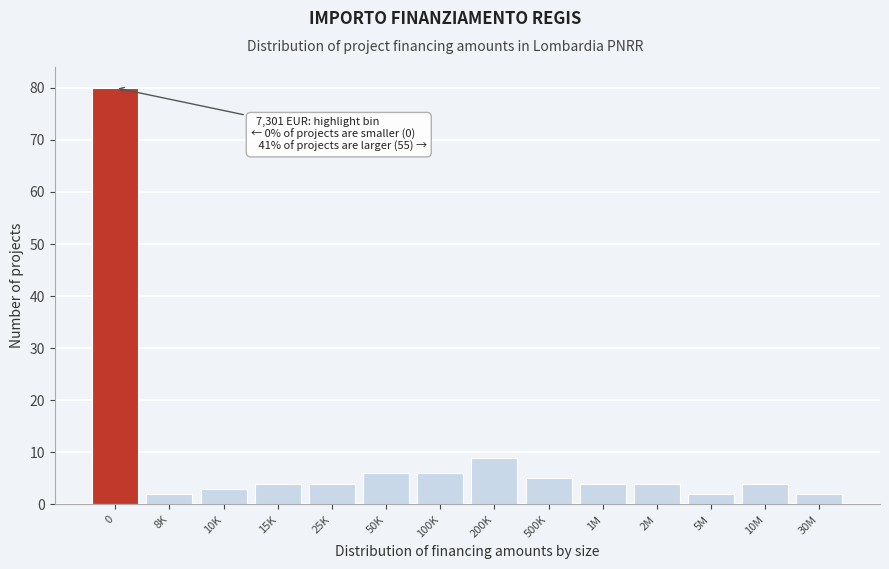

Reading left to right, transcribe all the data shown in this chart.

80	2	3	4	4	6	6	9	5	4	4	2	4	2